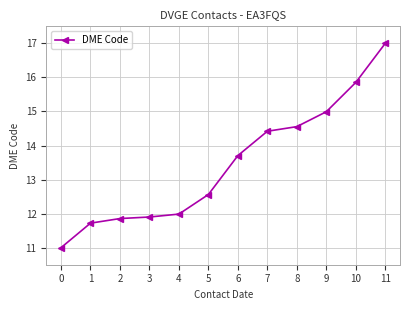

Does the chart display data point markers on the line(s)?

Yes